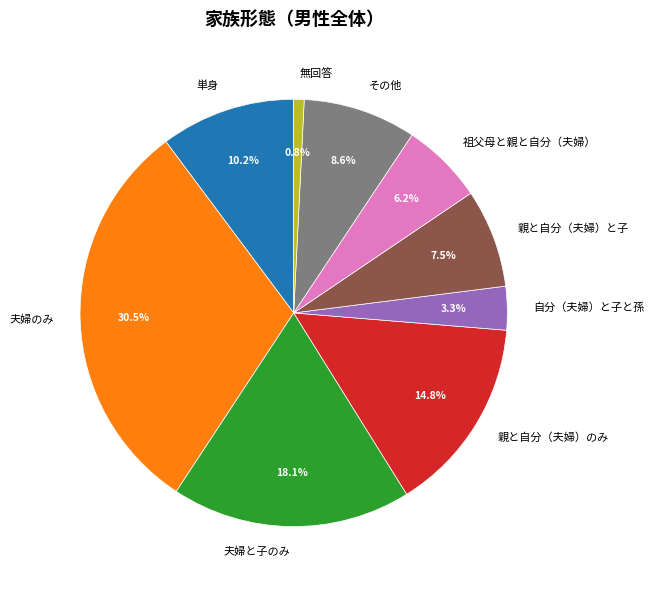

What percentage is the その他 slice, to the nearest percent?

9%